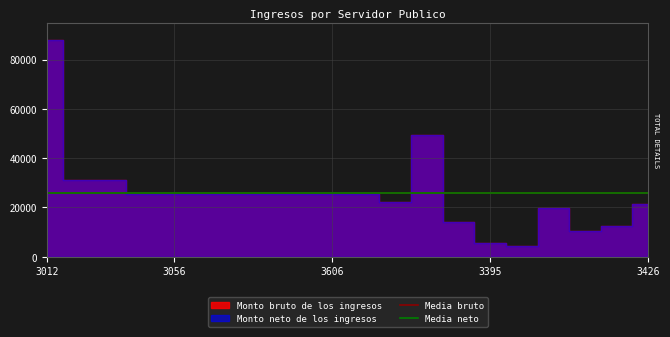

List the series in order of their peak value, lowest first.

Monto bruto de los ingresos, Monto neto de los ingresos